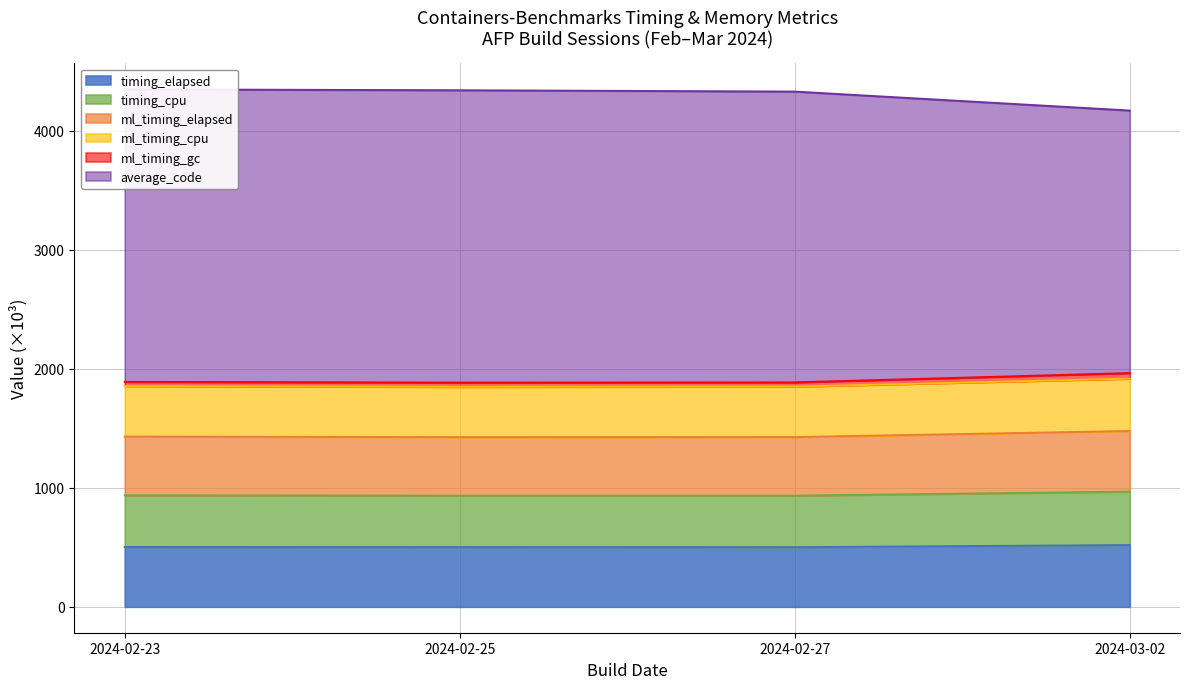

Between 2024-02-23 and 2024-02-25, which is larger?

2024-02-23